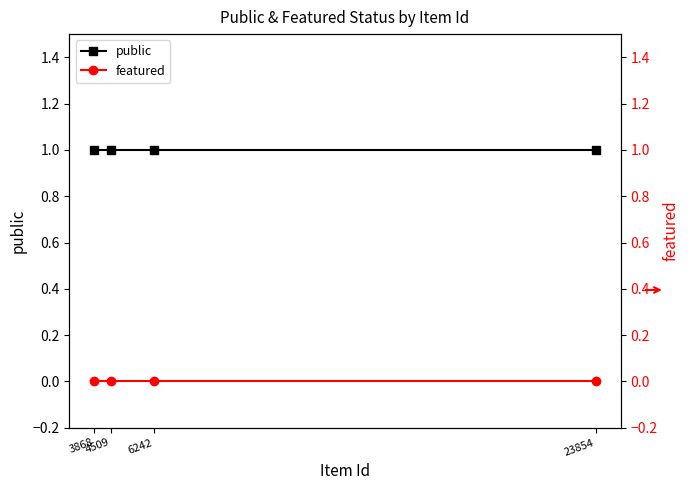

At 4509, list the series in order from largest to smallest.

public, featured